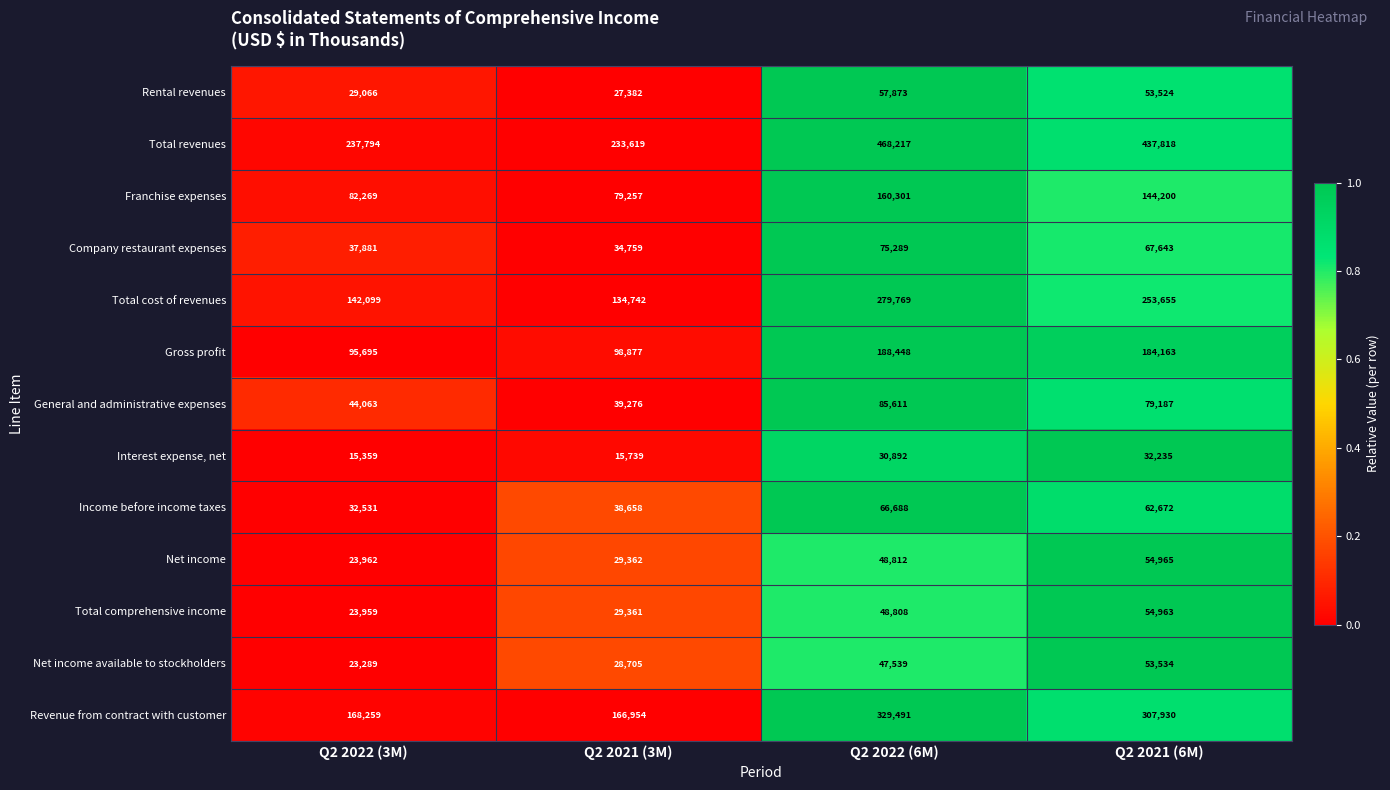

What is the total value across all series at Q2 2021 (3M)?

956691